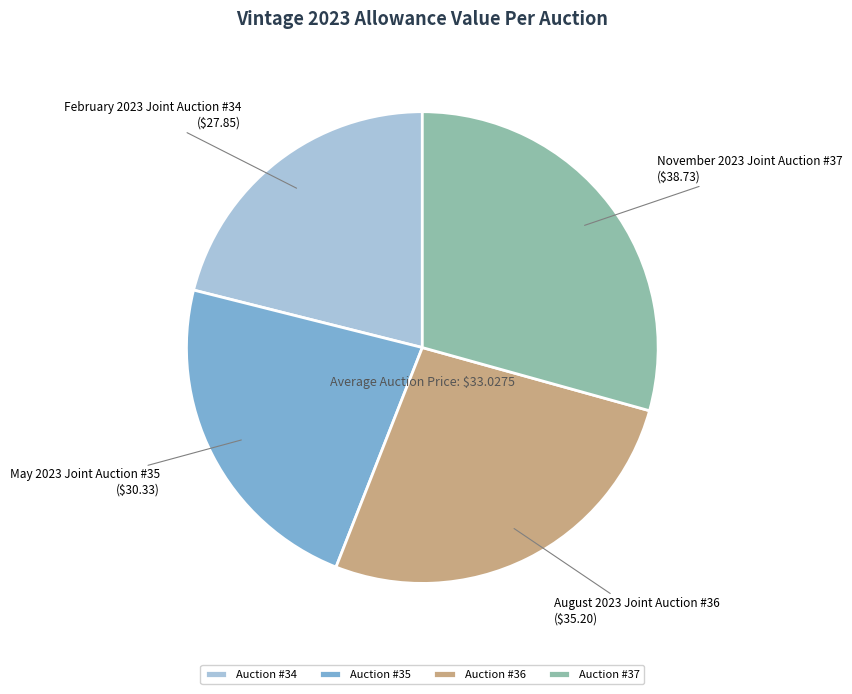

Rank the categories by value from highest to lowest.

Auction #37, Auction #36, Auction #35, Auction #34